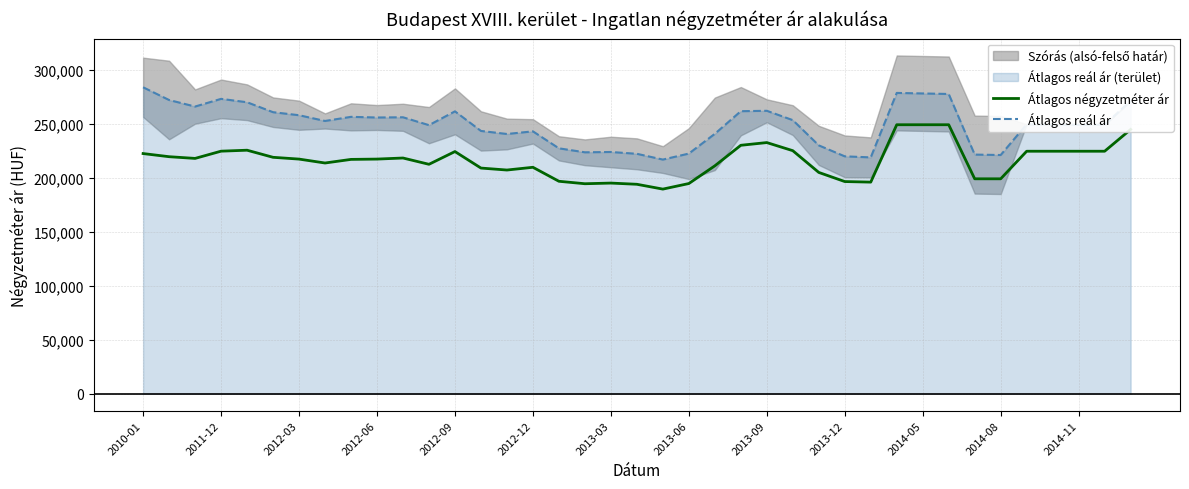

What value does the Átlagos négyzetméter ár series have at 2012-09, to the nearest 100?

224200